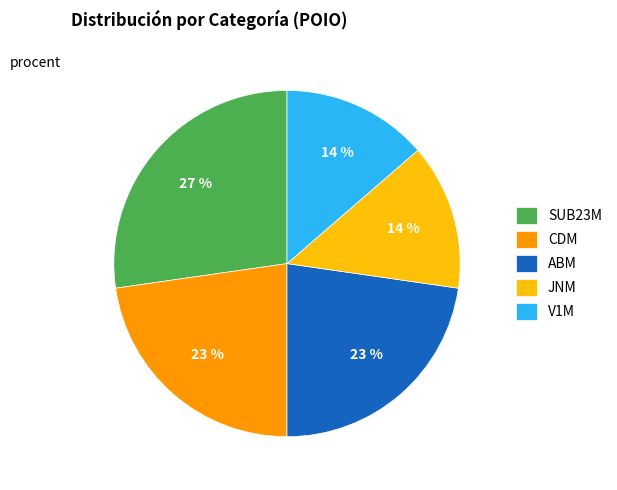

Is SUB23M the majority of the pie?

No